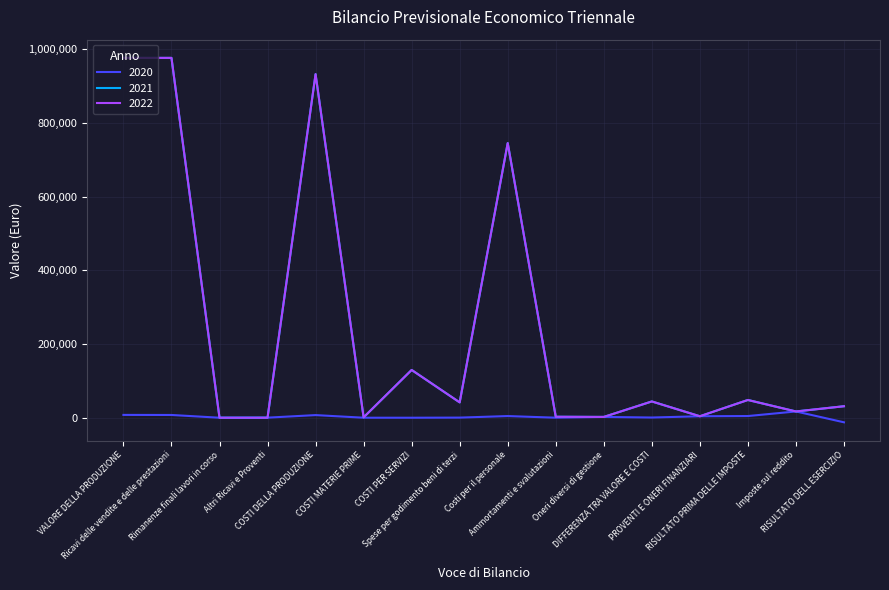

Does the chart have visible grid lines?

Yes